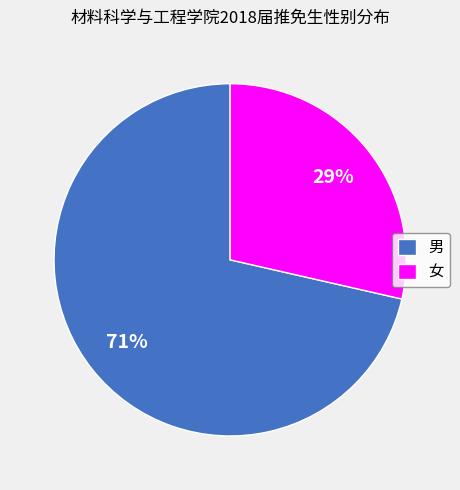

To the nearest percent, what is the combined percentage of 女 and 男?

100%